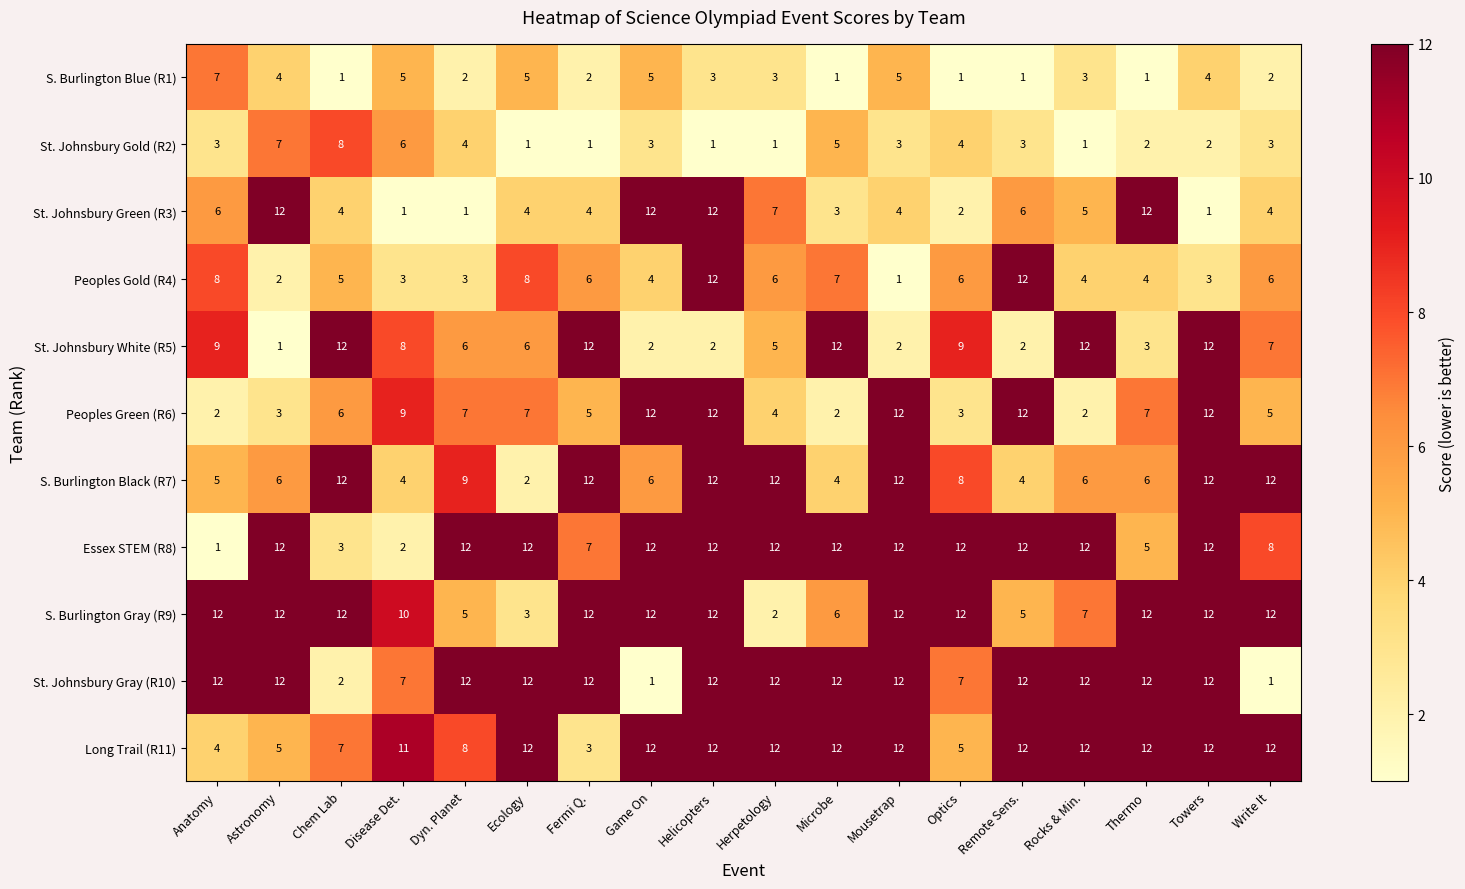

Between Disease Det. and Microbe, which series saw the biggest shift?

Essex STEM (R8)